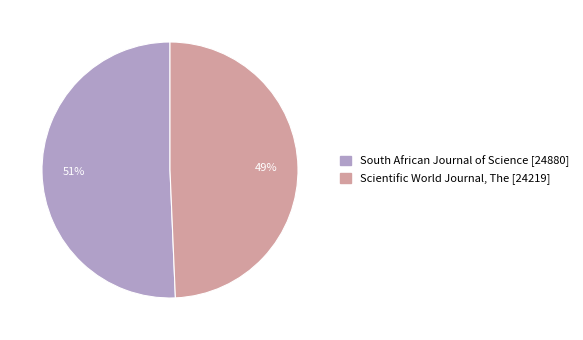

The South African Journal of Science slice represents 51% of the pie. True or false?

True